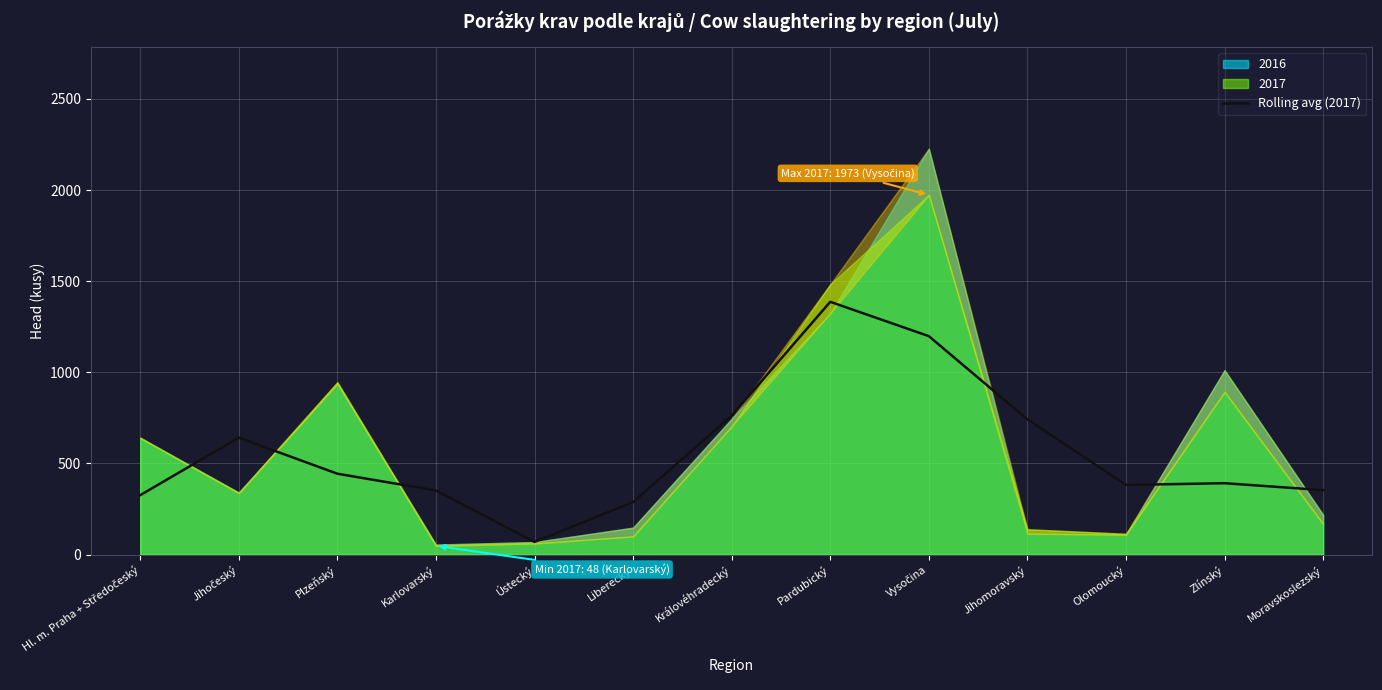

What is the maximum value for Rolling avg (2017)?

1386.7